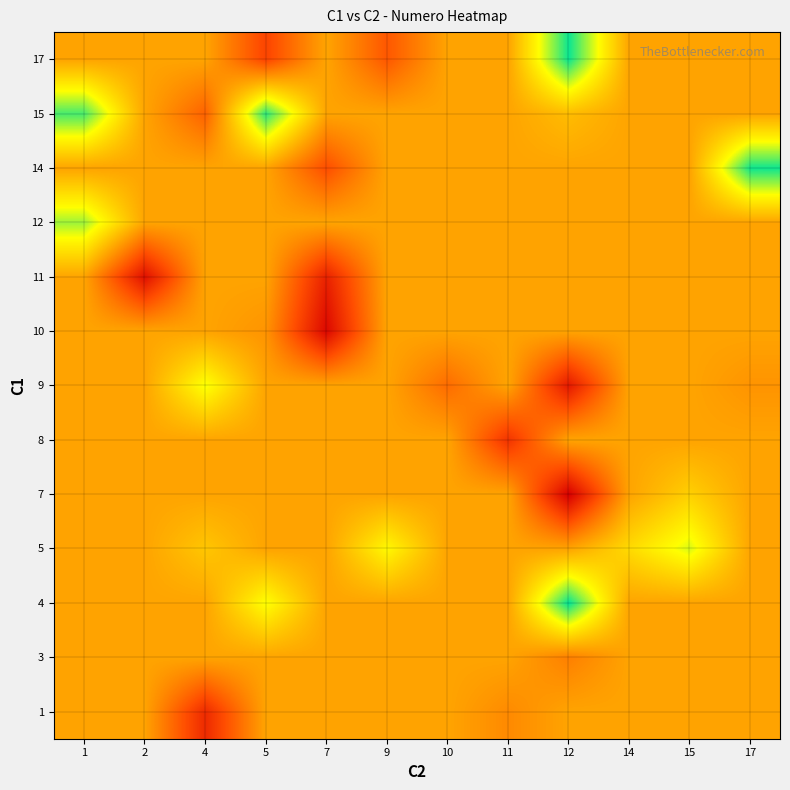

Which category has the highest value across all series?

12